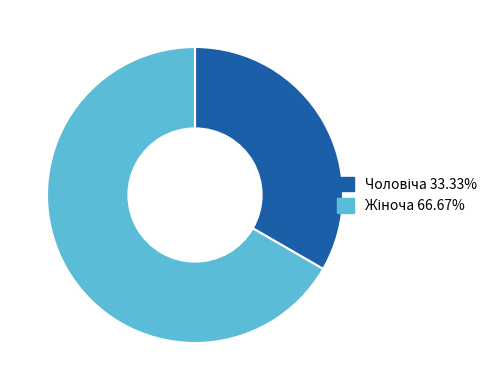

Count the number of slices in the pie.

2